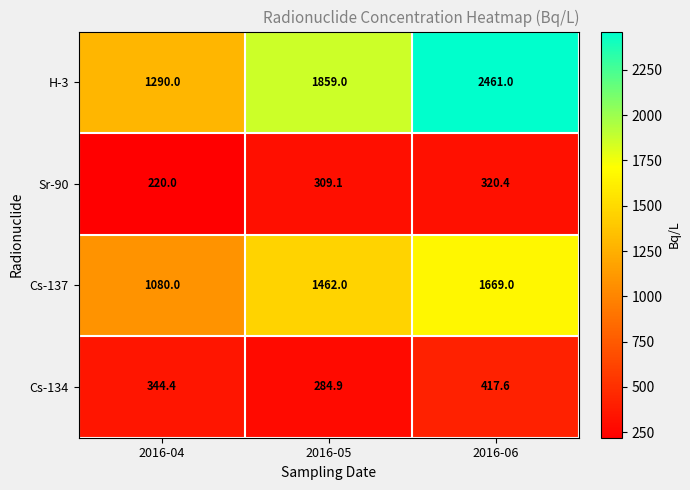

At which label does Sr-90 first exceed 309?

2016-05